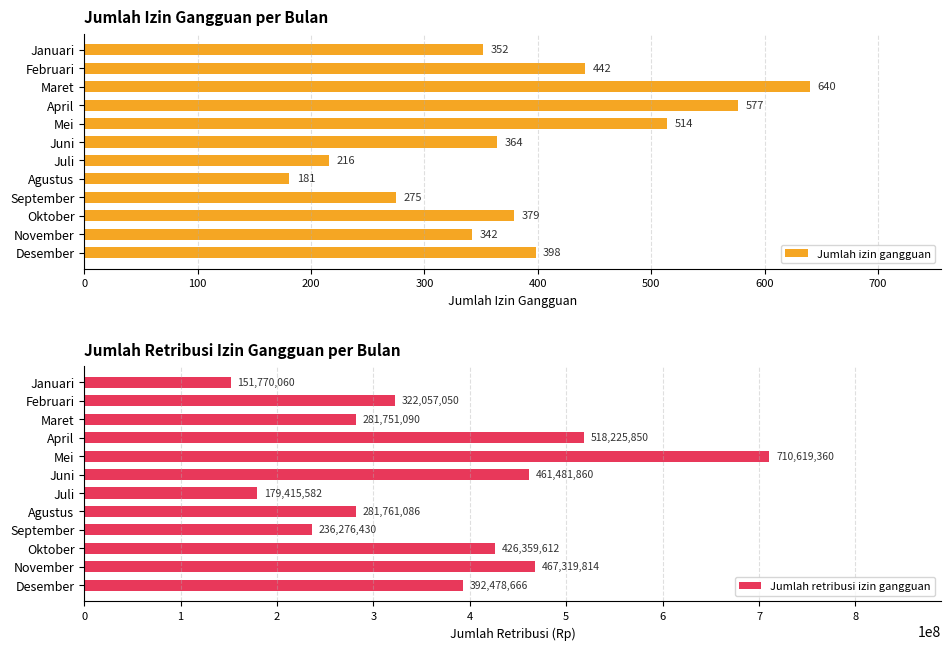

Is it true that Jumlah retribusi izin gangguan equals 757114747 at April?

False